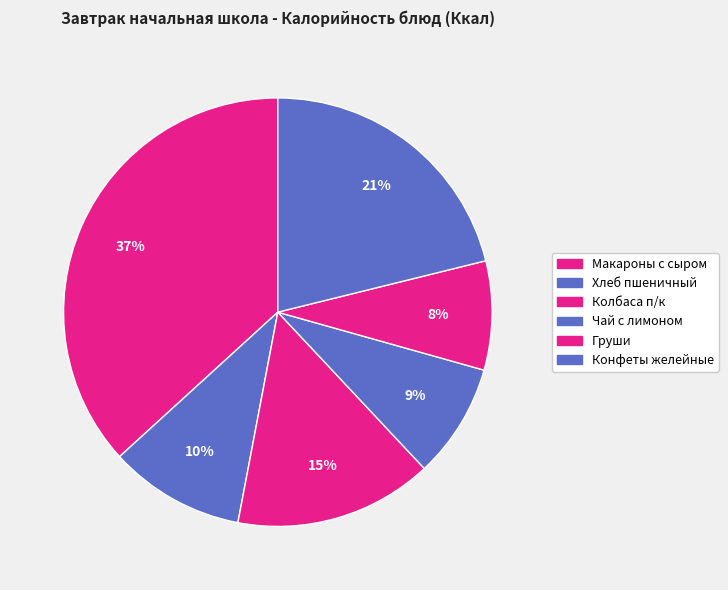

What percentage do Хлеб пшеничный and Конфеты желейные together represent?

31.4%